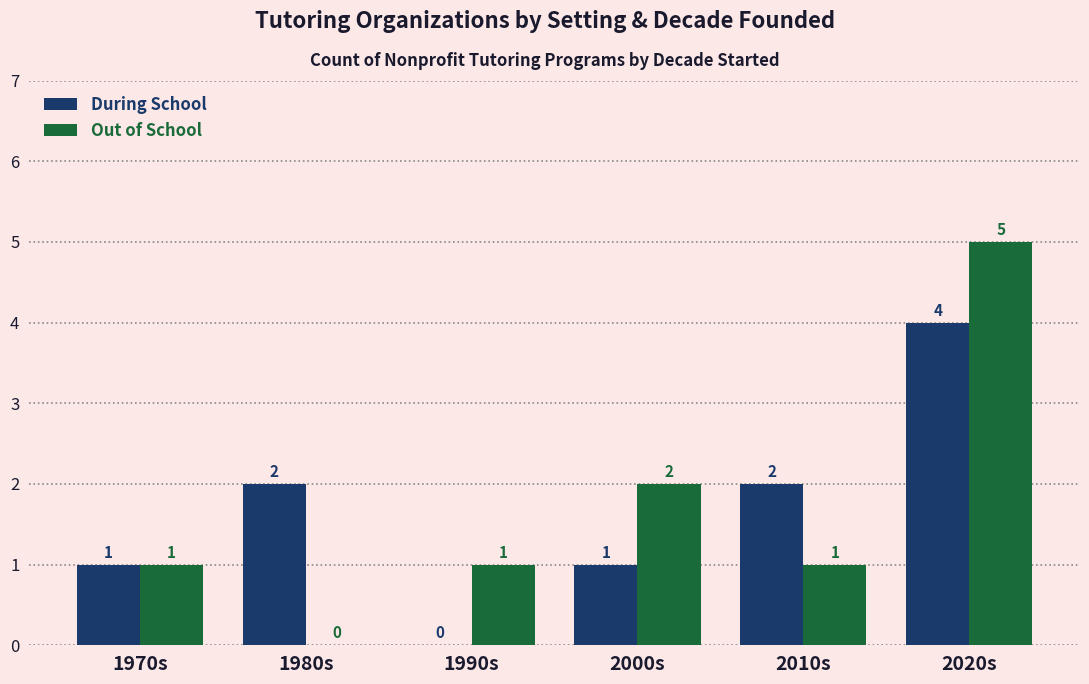

What is the sum of the Out of School values at 2000s and 1970s?

3